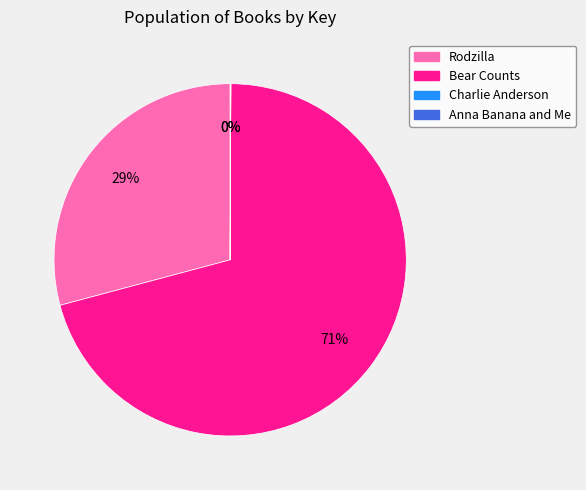

What is the ratio of the value at Bear Counts to the value at Rodzilla?

2.4